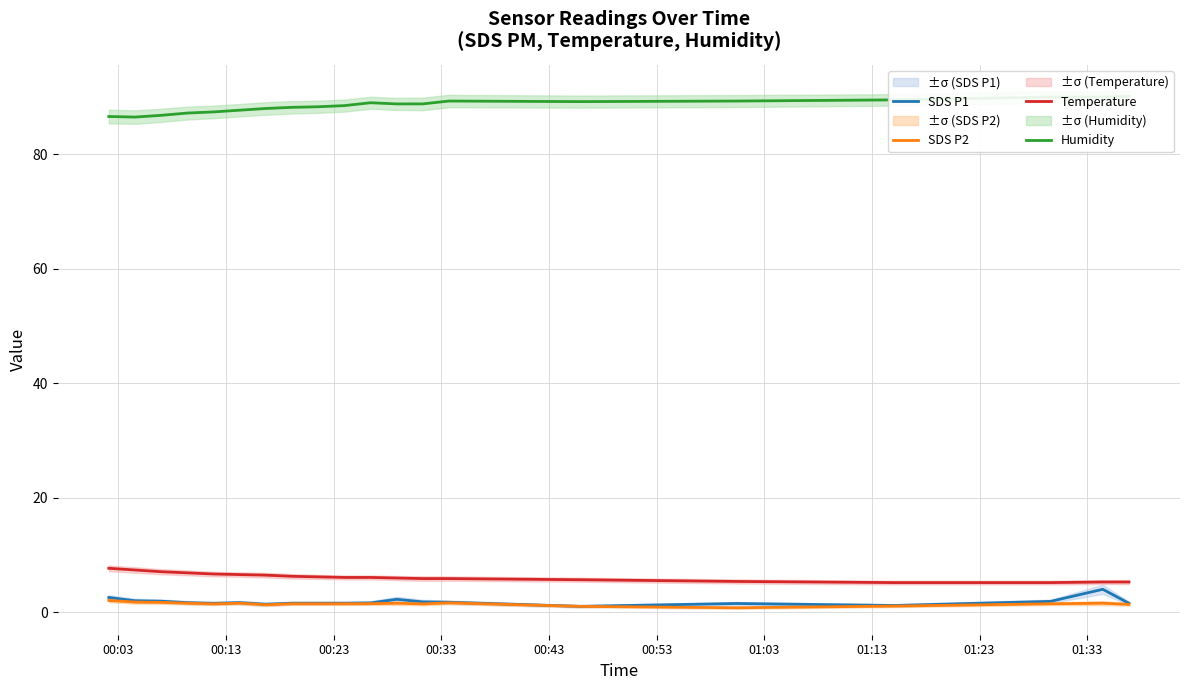

What is the lowest value of the Temperature series?

5.2